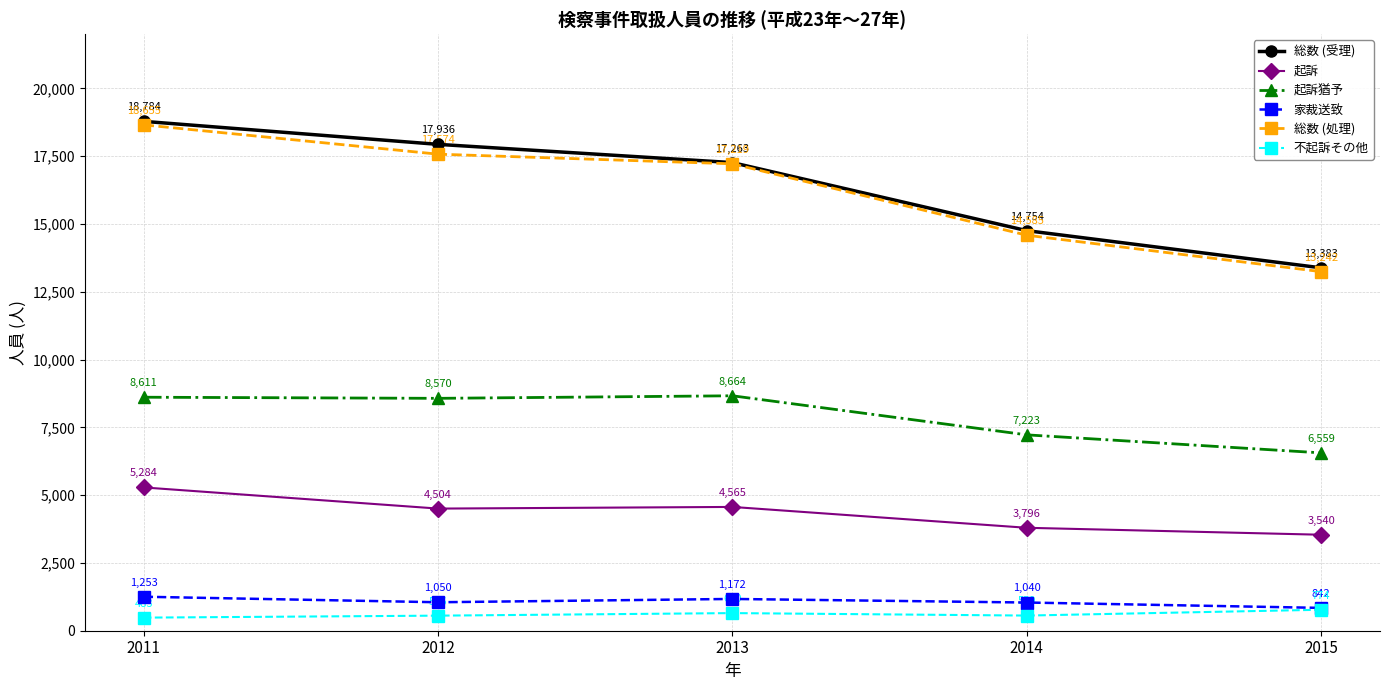

Reading left to right, list all the values displayed in this chart.

総数 (受理): 2011=18784	2012=17936	2013=17263	2014=14754	2015=13383
起訴: 2011=5284	2012=4504	2013=4565	2014=3796	2015=3540
起訴猶予: 2011=8611	2012=8570	2013=8664	2014=7223	2015=6559
家裁送致: 2011=1253	2012=1050	2013=1172	2014=1040	2015=842
総数 (処理): 2011=18655	2012=17574	2013=17219	2014=14585	2015=13242
不起訴その他: 2011=483	2012=556	2013=650	2014=559	2015=774